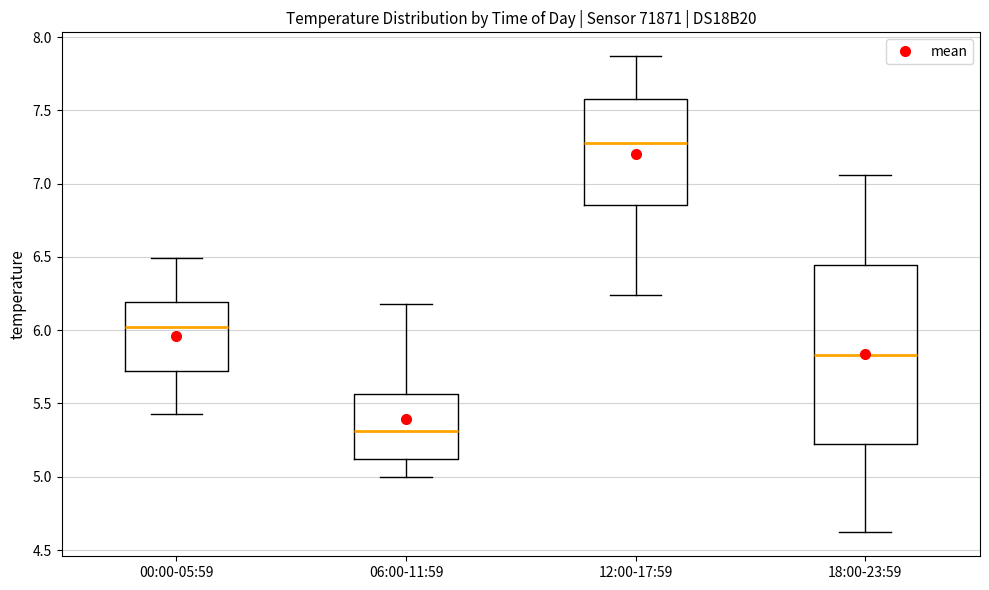

Reading left to right, read every box against the y-axis: the position of its median line, the range the box covers, and the ends of its whiskers. The values are not printed on the chart, so give them approximately, as read against the axis.

00:00-05:59: median 6.00, box 5.75 to 6.20, whiskers 5.45 to 6.50
06:00-11:59: median 5.30, box 5.10 to 5.55, whiskers 5.00 to 6.20
12:00-17:59: median 7.30, box 6.85 to 7.60, whiskers 6.25 to 7.85
18:00-23:59: median 5.85, box 5.25 to 6.45, whiskers 4.60 to 7.05